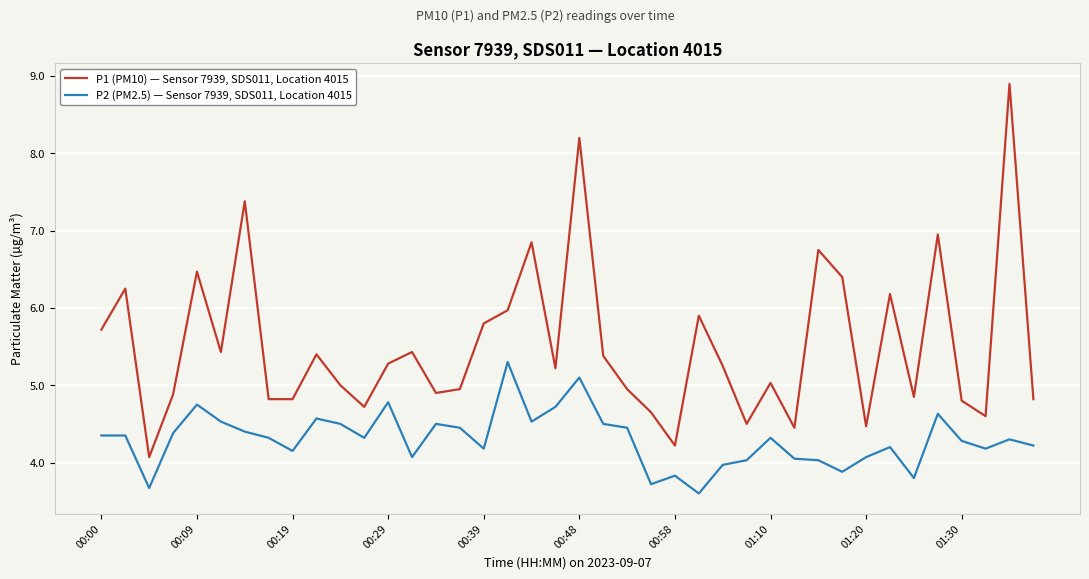

What is the difference between the maximum and minimum values in the P1 (PM10) — Sensor 7939, SDS011, Location 4015 series?

4.8